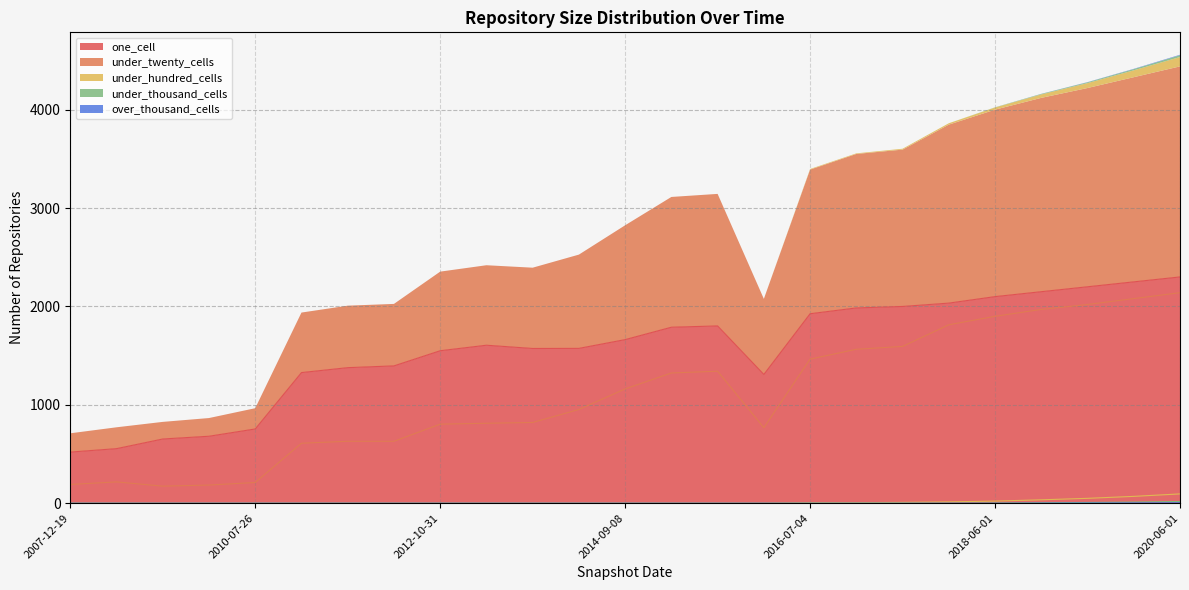

What are all the series names shown in the legend?

one_cell, under_twenty_cells, under_hundred_cells, under_thousand_cells, over_thousand_cells